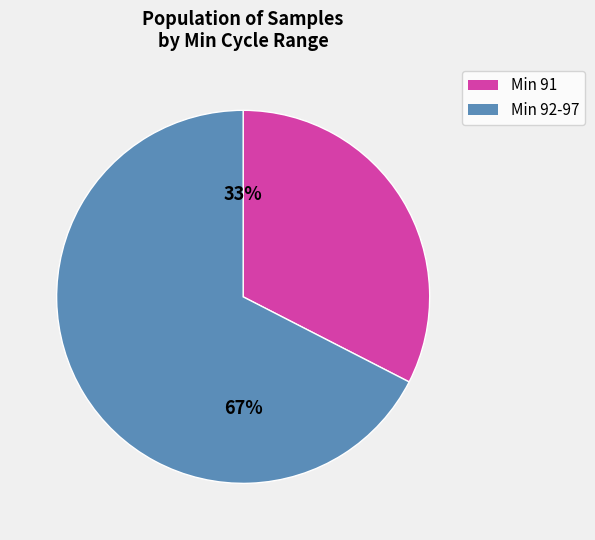

Count the number of slices in the pie.

2